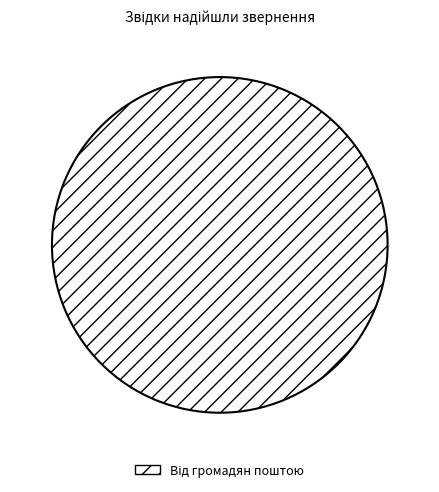

Is there a majority slice in this chart?

Yes